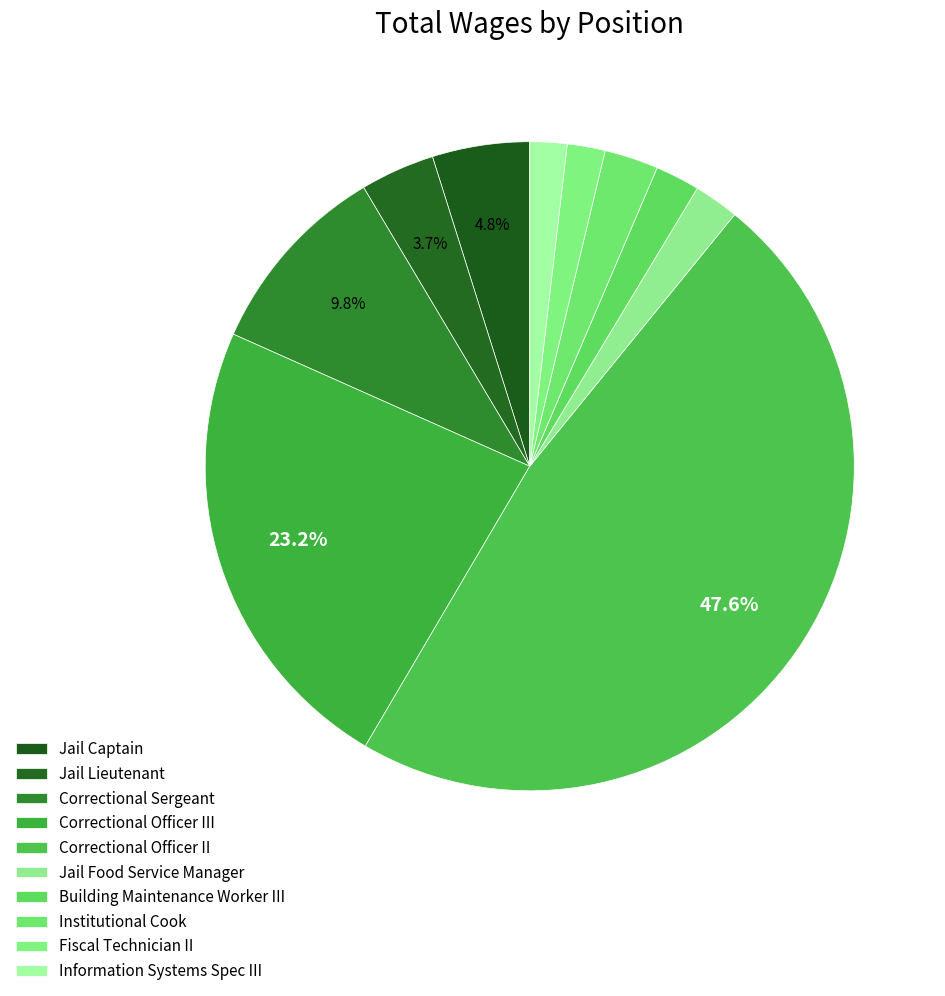

How many slices are in this pie chart?

10